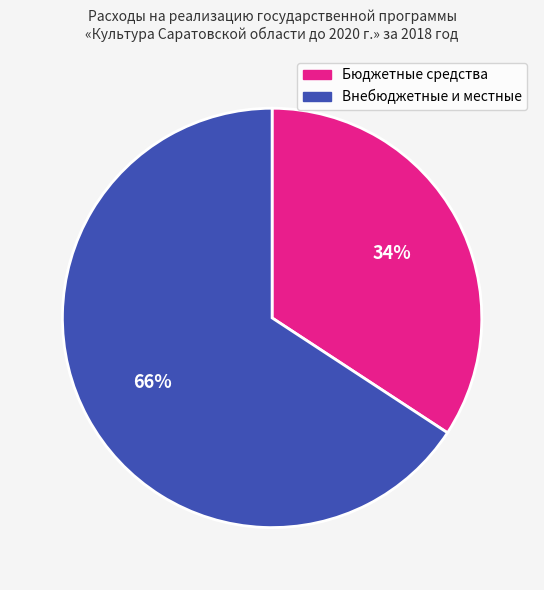

To the nearest percent, what portion does Внебюджетные и местные represent?

66%